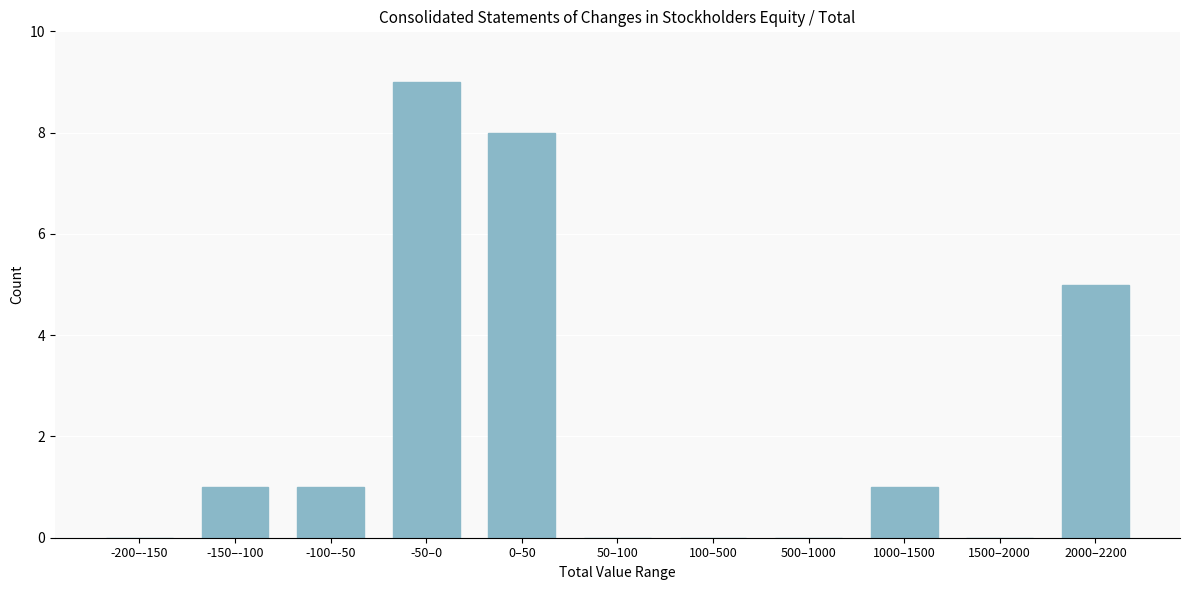

Reading right to left, list all the values displayed in this chart.

2000–2200=5	1500–2000=0	1000–1500=1	500–1000=0	100–500=0	50–100=0	0–50=8	-50–0=9	-100–-50=1	-150–-100=1	-200–-150=0